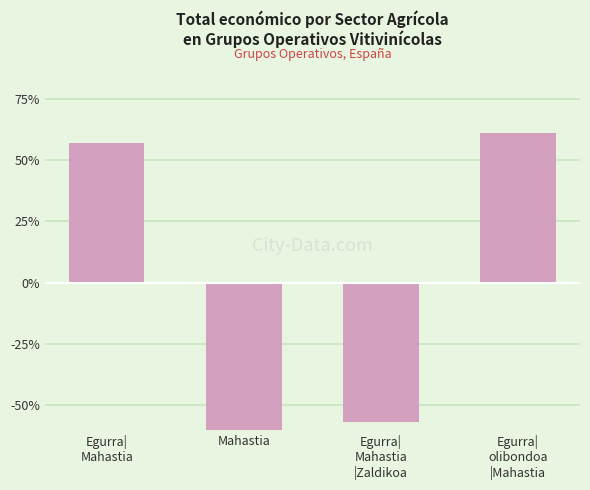

How many values exceed 56?

2